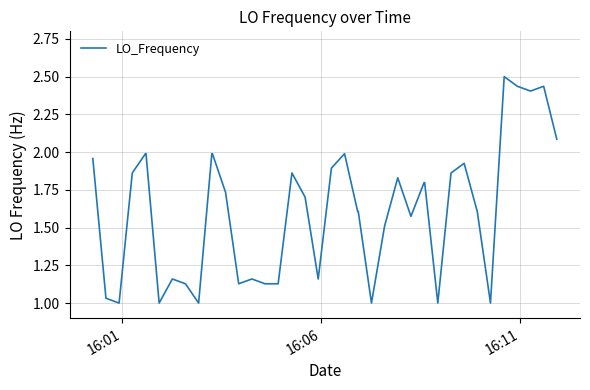

What is the maximum value shown in the chart?

2.5